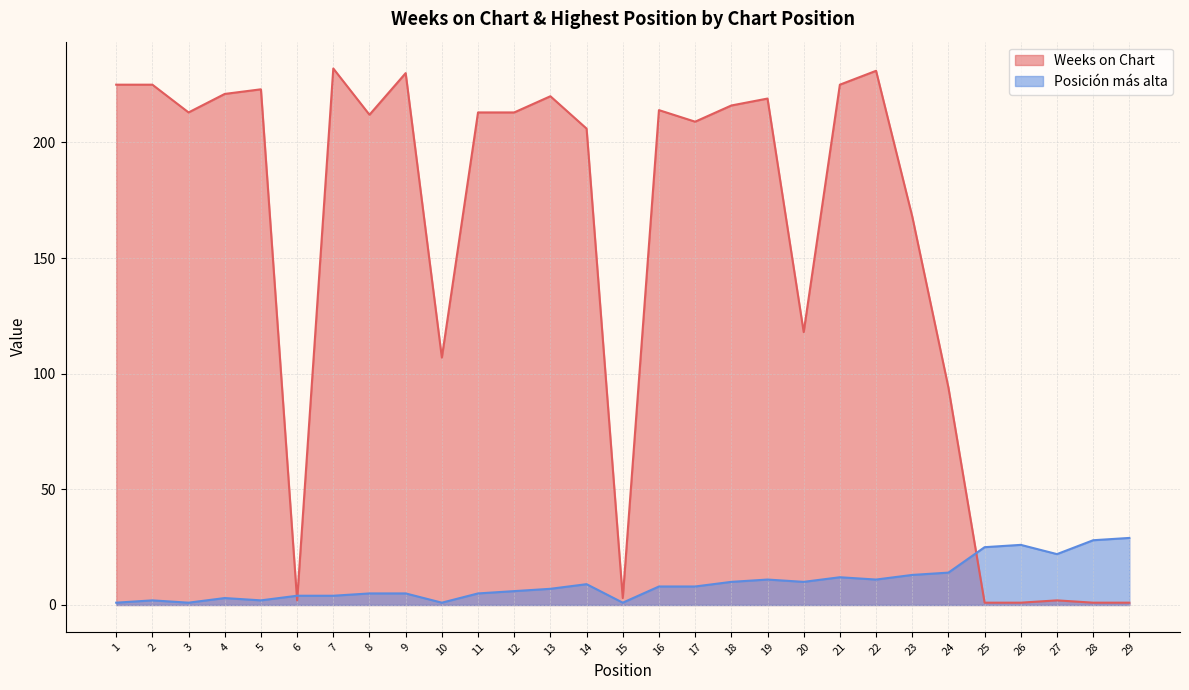

After their last crossing, which series has the higher values: Posición más alta or Weeks on Chart?

Posición más alta